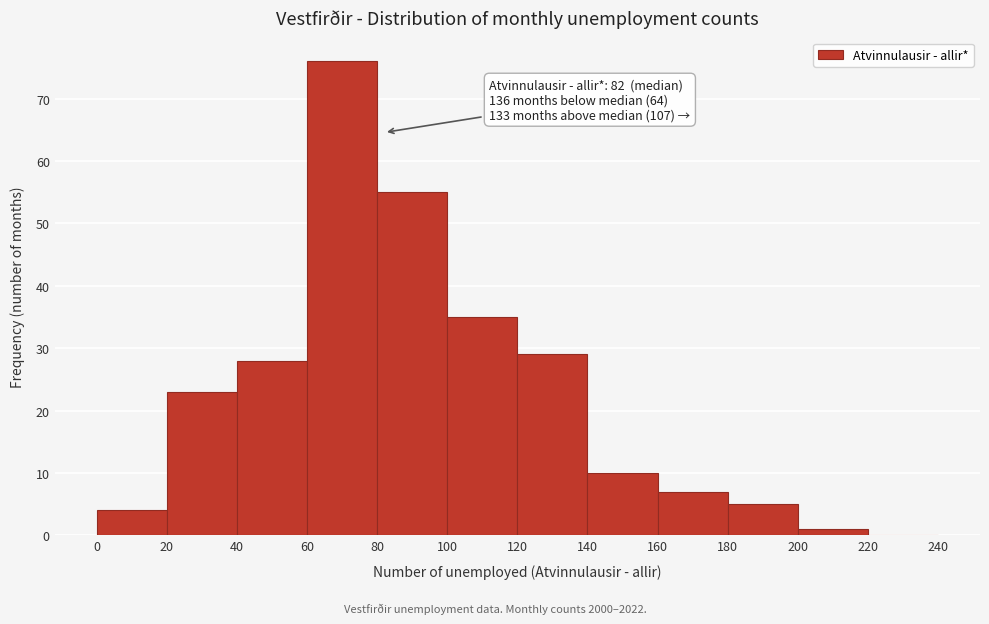

Over which range of the x-axis is the bar tallest?

60 to 80